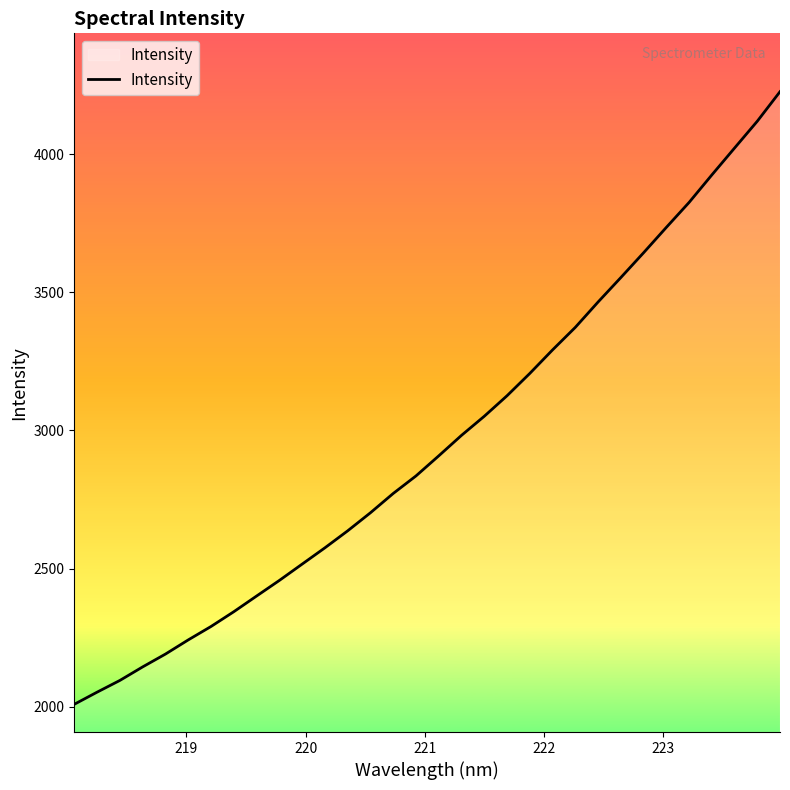

What is the greatest value displayed?

4226.8